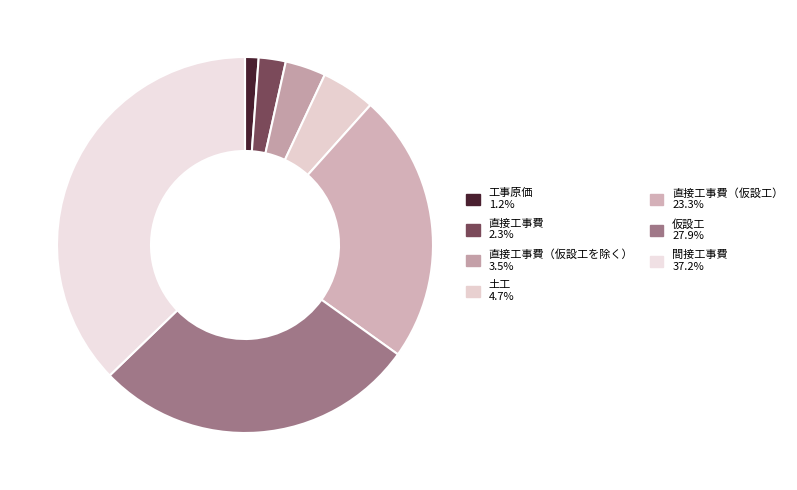

How many slices are in this pie chart?

7